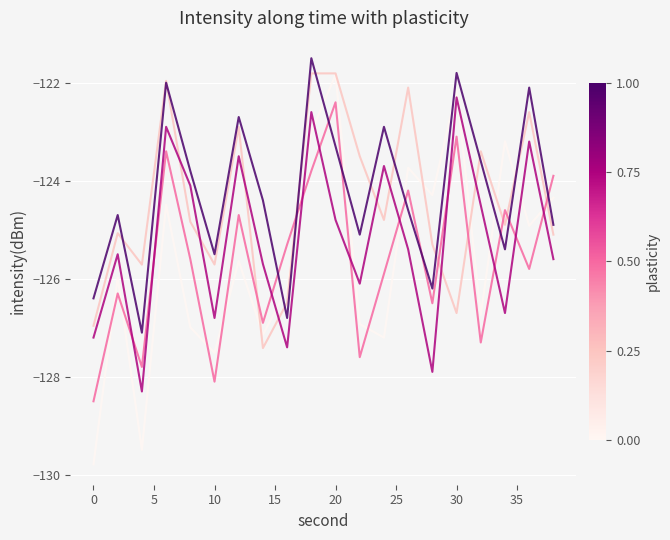

What is the minimum value shown in the chart?

-129.8